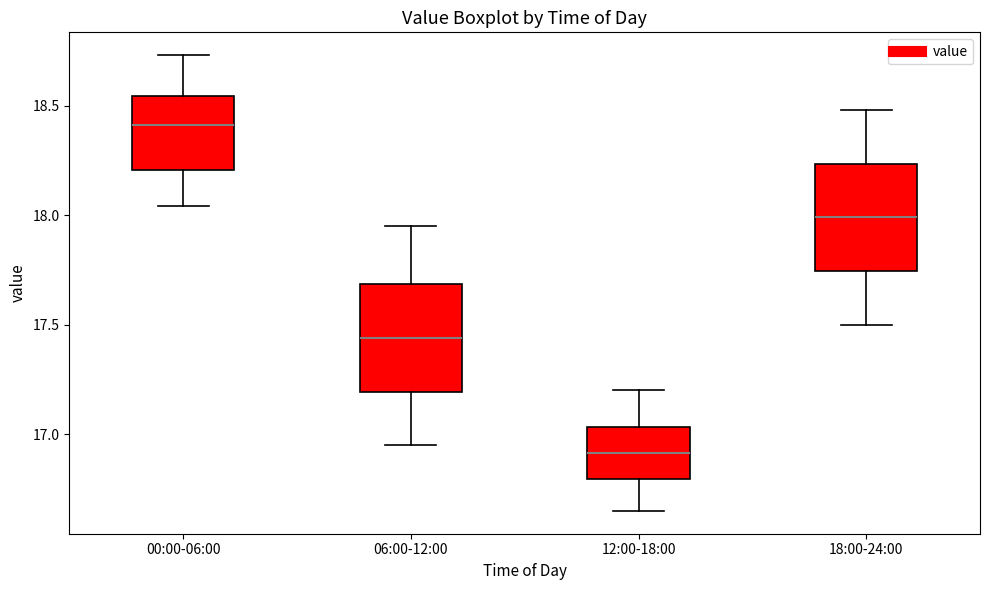

Reading left to right, read every box against the y-axis: the position of its median line, the range the box covers, and the ends of its whiskers. The values are not printed on the chart, so give them approximately, as read against the axis.

00:00-06:00: median 18.40, box 18.20 to 18.55, whiskers 18.05 to 18.75
06:00-12:00: median 17.45, box 17.20 to 17.70, whiskers 16.95 to 17.95
12:00-18:00: median 16.90, box 16.80 to 17.05, whiskers 16.65 to 17.20
18:00-24:00: median 18.00, box 17.75 to 18.25, whiskers 17.50 to 18.50